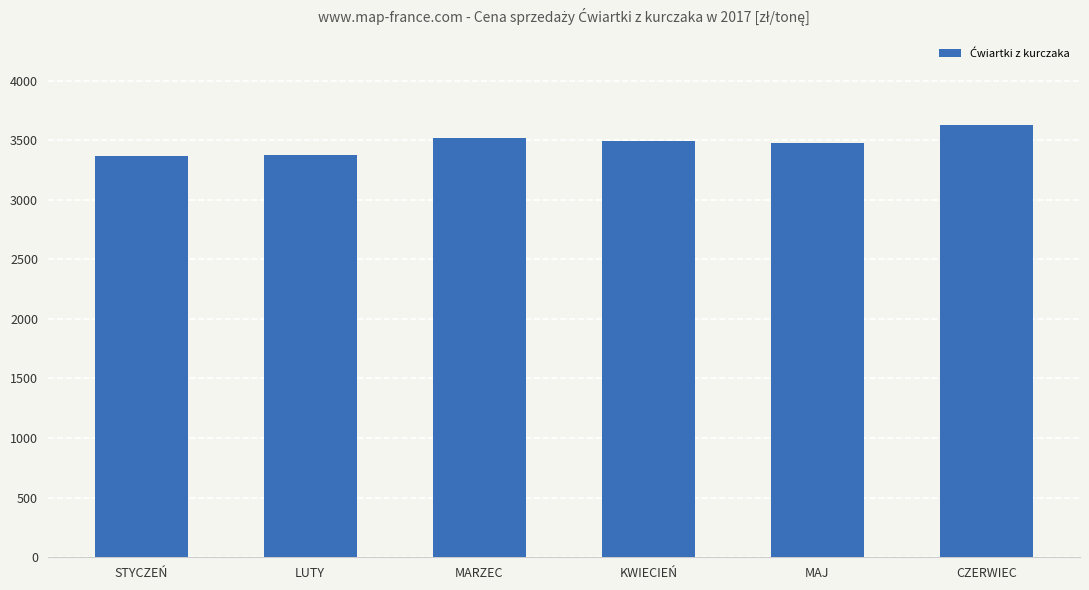

What is the change in value from MARZEC to KWIECIEŃ?

-28.4